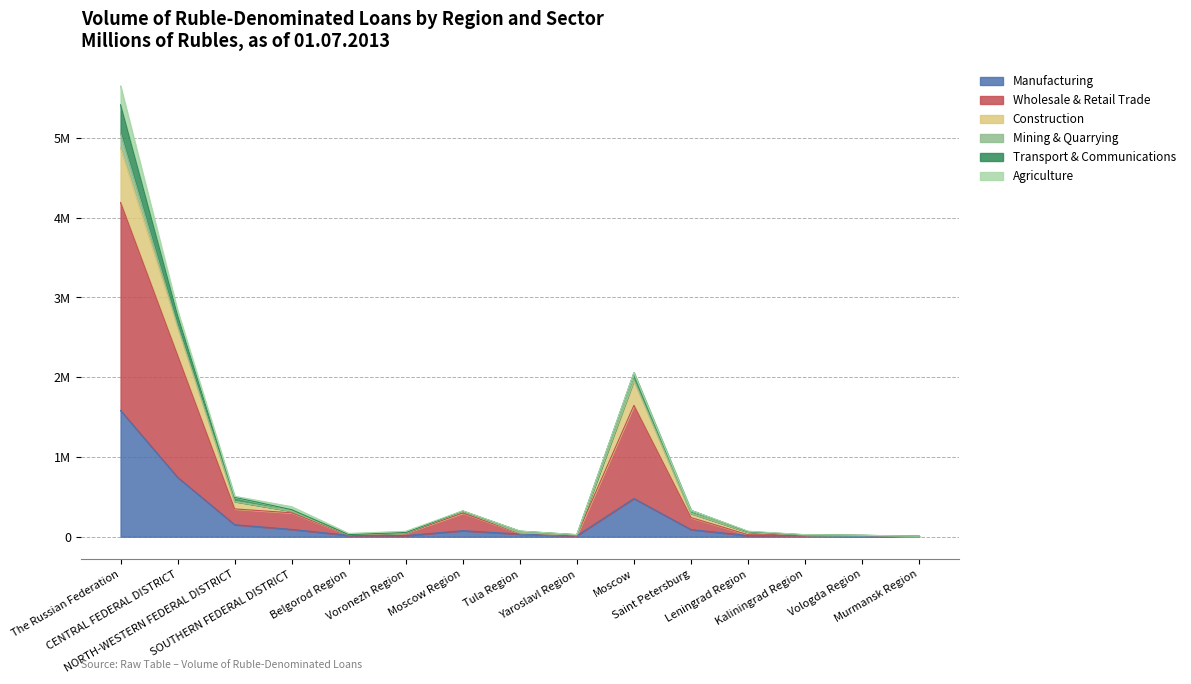

Where does the Manufacturing series first go above 33059?

The Russian Federation